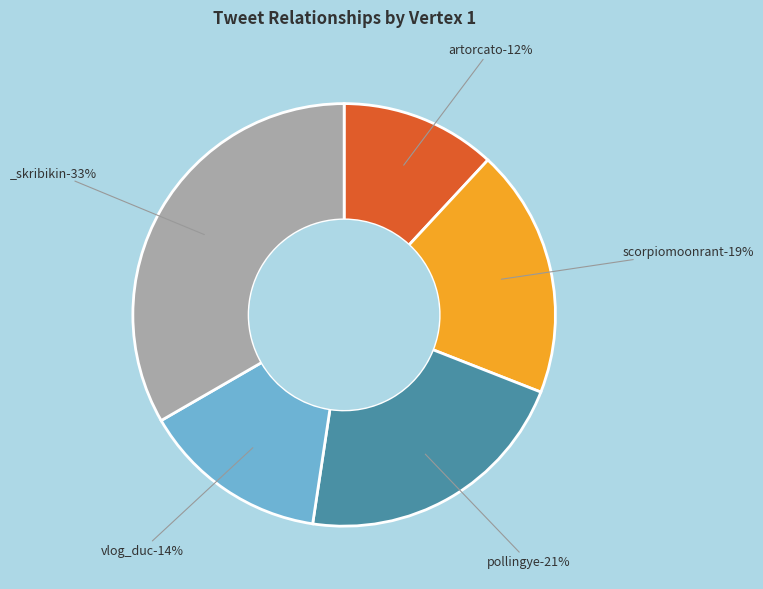

True or false: vlog_duc accounts for 1% of the total.

False